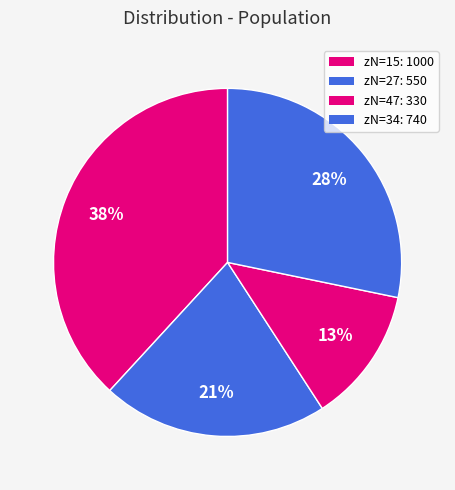

How many segments does this pie chart have?

4